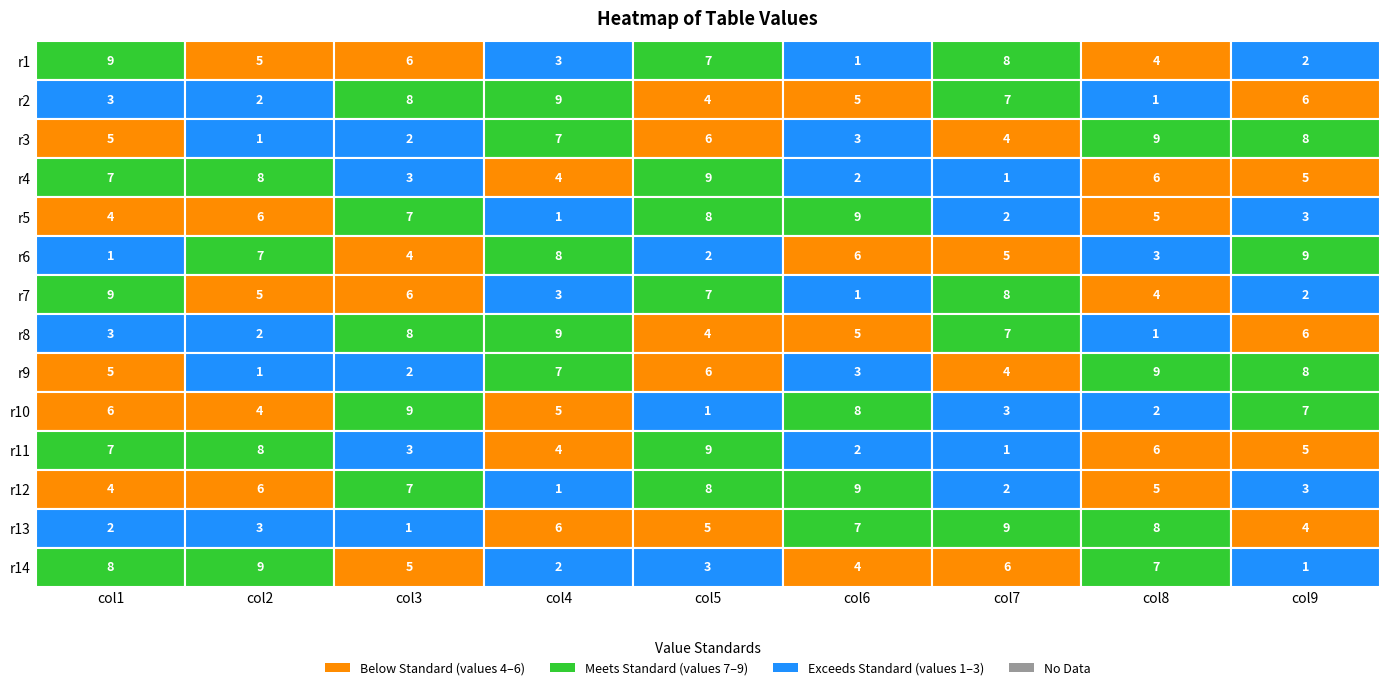

Reading left to right, list all the values displayed in this chart.

1: 9	3	5	7	4	1	9	3	5	6	7	4	2	8
2: 5	2	1	8	6	7	5	2	1	4	8	6	3	9
3: 6	8	2	3	7	4	6	8	2	9	3	7	1	5
4: 3	9	7	4	1	8	3	9	7	5	4	1	6	2
5: 7	4	6	9	8	2	7	4	6	1	9	8	5	3
6: 1	5	3	2	9	6	1	5	3	8	2	9	7	4
7: 8	7	4	1	2	5	8	7	4	3	1	2	9	6
8: 4	1	9	6	5	3	4	1	9	2	6	5	8	7
9: 2	6	8	5	3	9	2	6	8	7	5	3	4	1